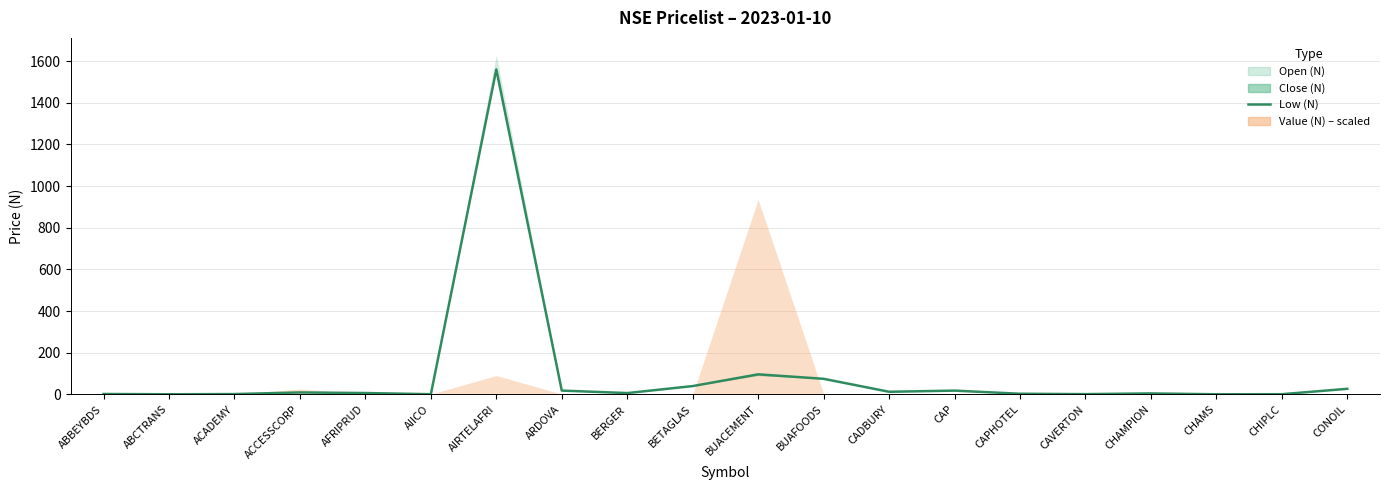

Which has a higher value, BERGER or ARDOVA?

ARDOVA